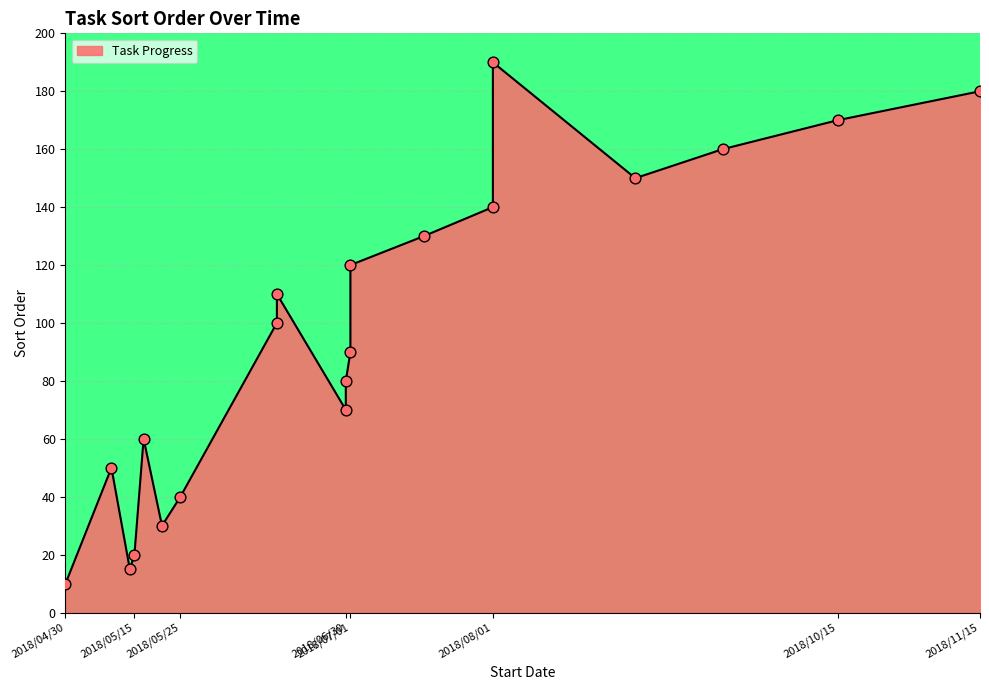

What is the ratio of the value at 2018/08/01 to the value at 2018/06/15?

1.9